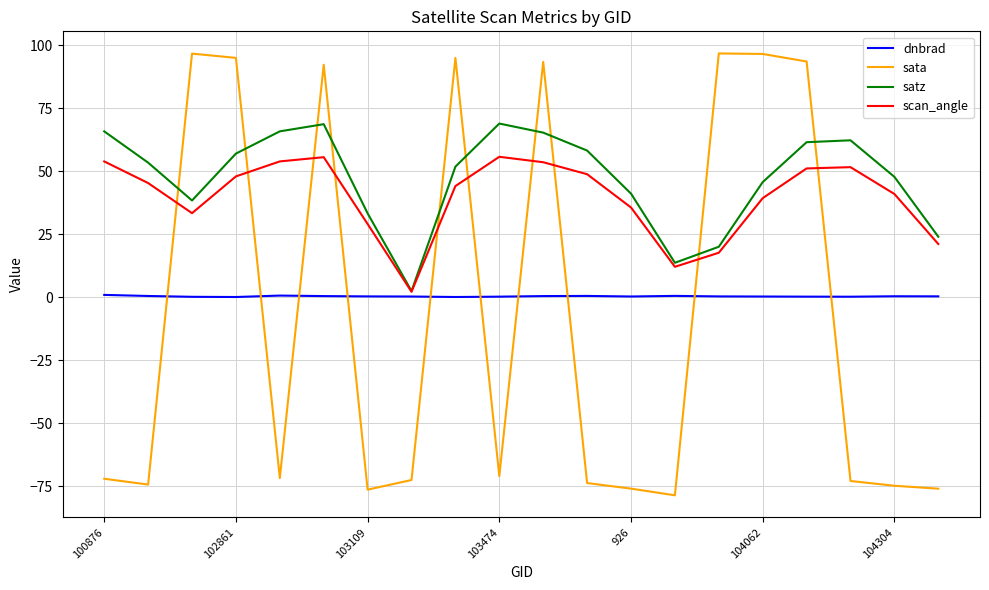

What is the smallest value displayed?

-78.5